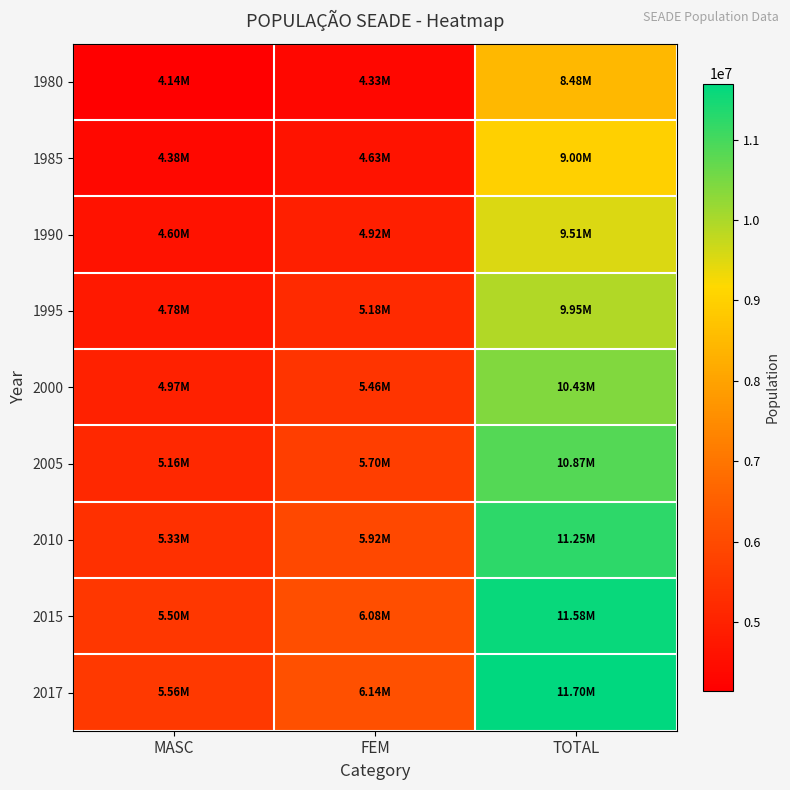

What is the difference between the highest and lowest values at TOTAL?

3220708